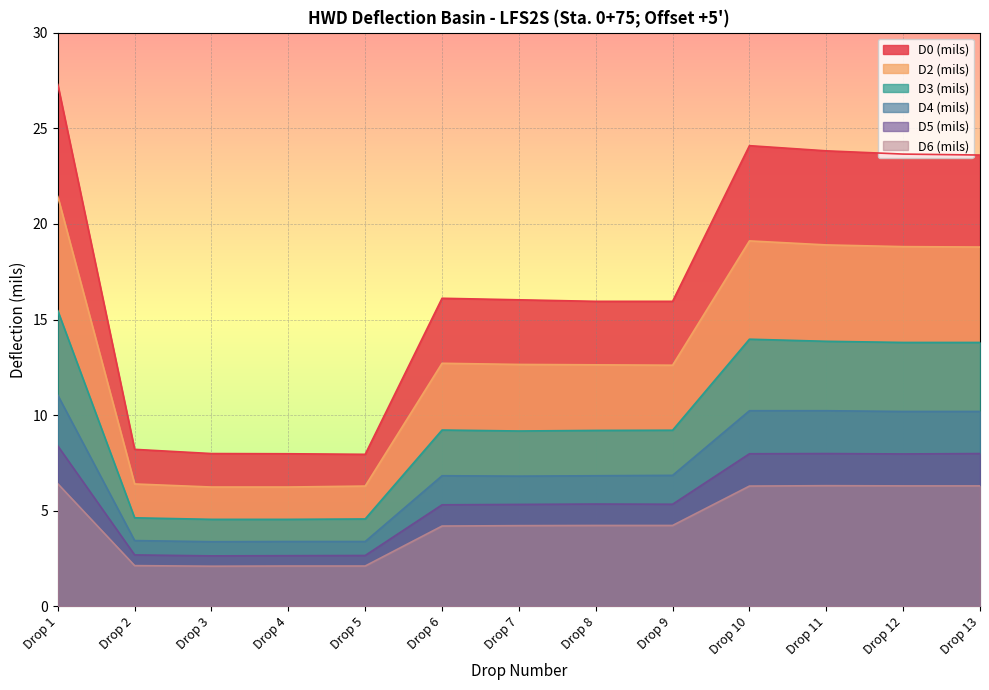

What is the difference between the second highest and second lowest values in the D0 (mils) series?

16.1